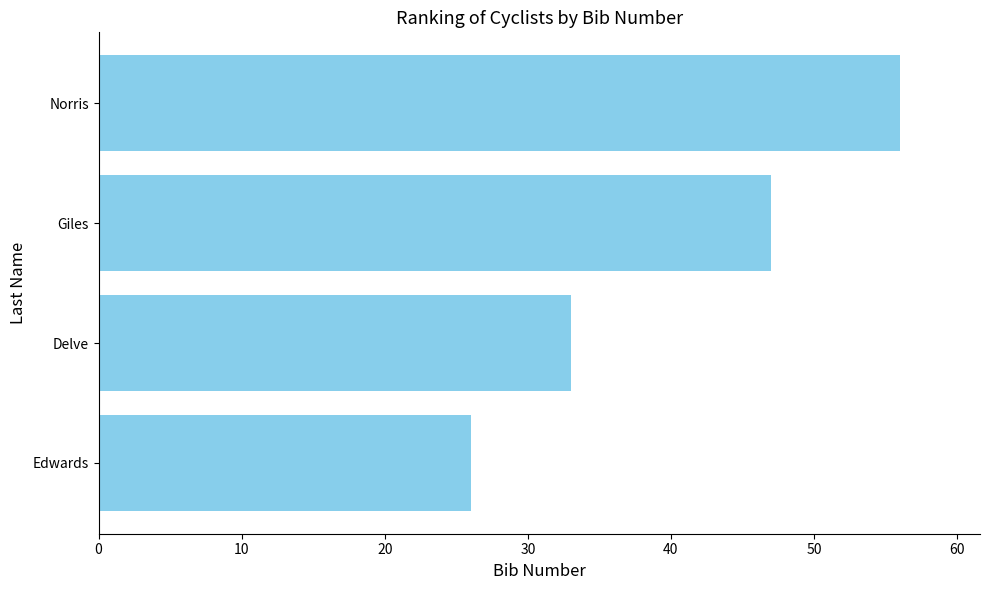

What is the ratio of the value at 20 to the value at 10?

1.3